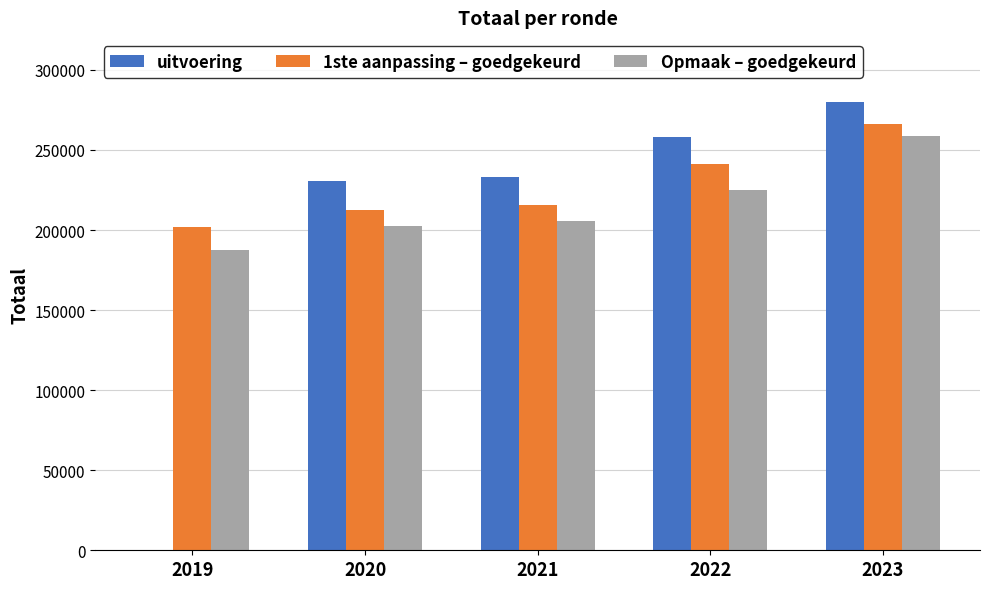

Is the value of Opmaak – goedgekeurd at 2023 greater than the value of uitvoering at 2021?

Yes